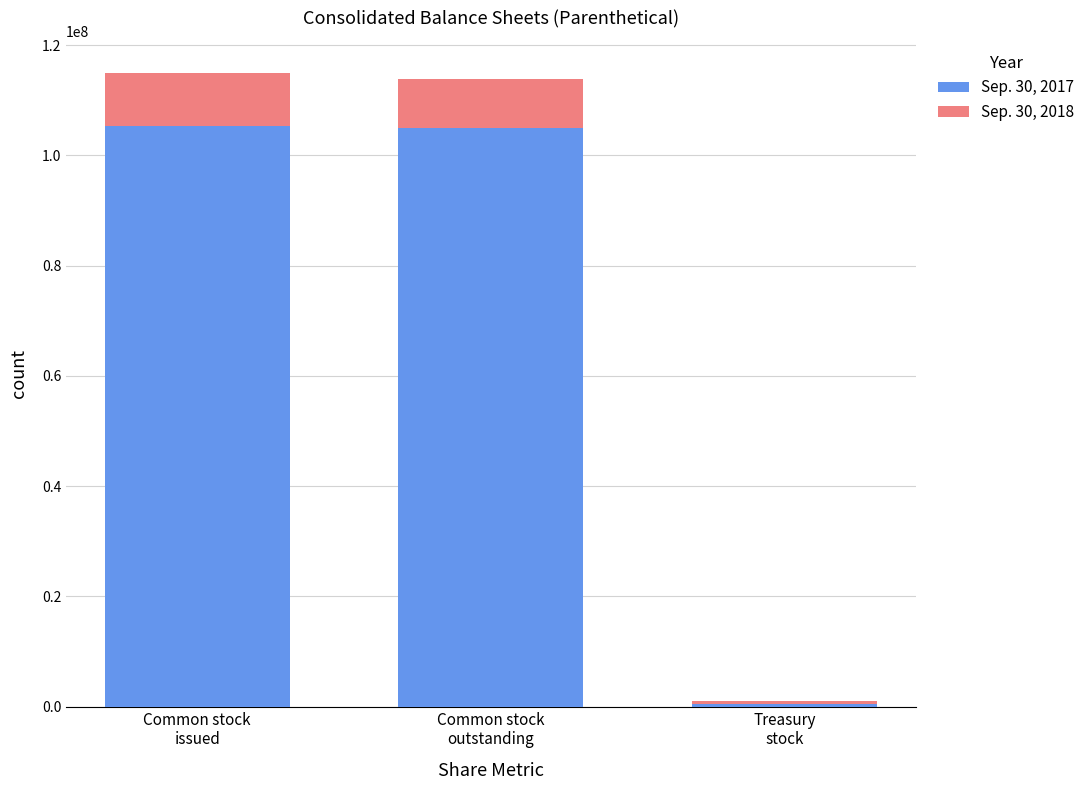

What is the sum of all Sep. 30, 2017 values?

210718000